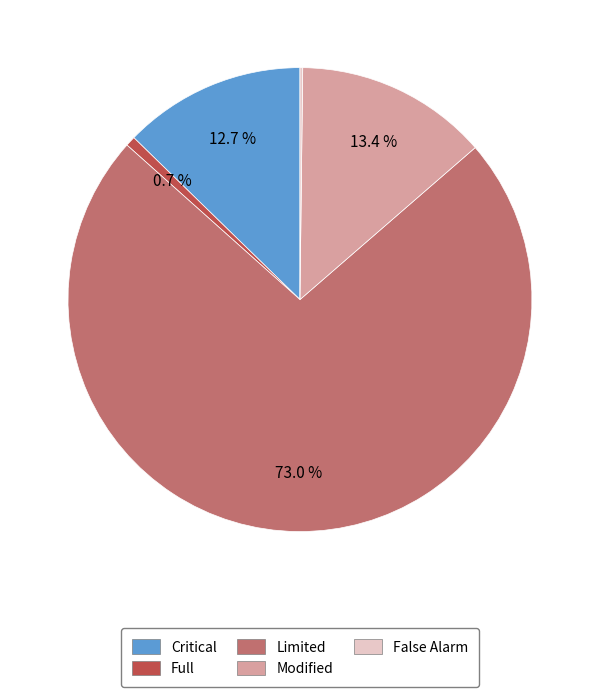

What is the largest slice in the pie chart?

Limited